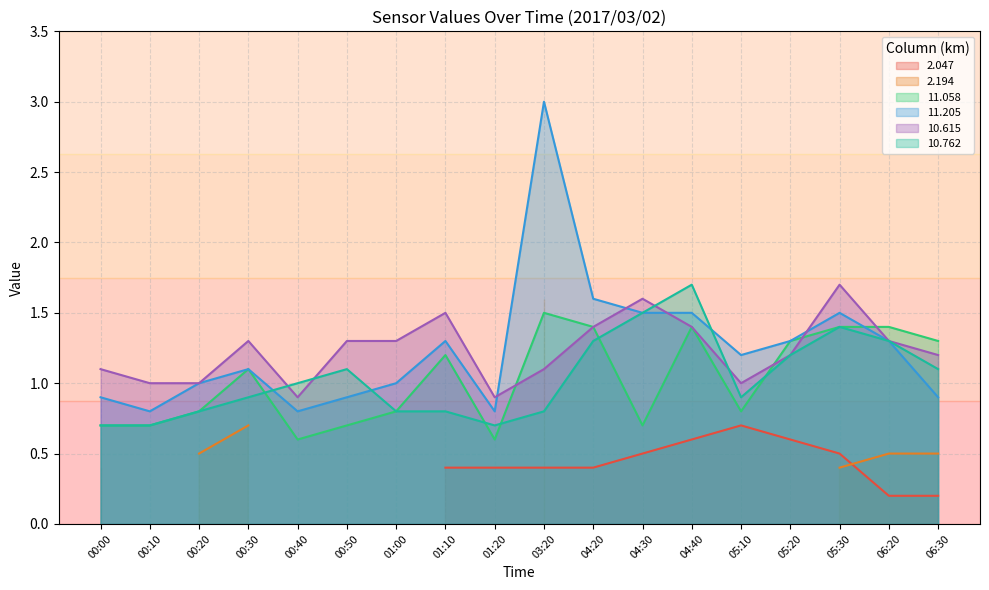

Which series changed the most between 00:20 and 03:20?

11.205